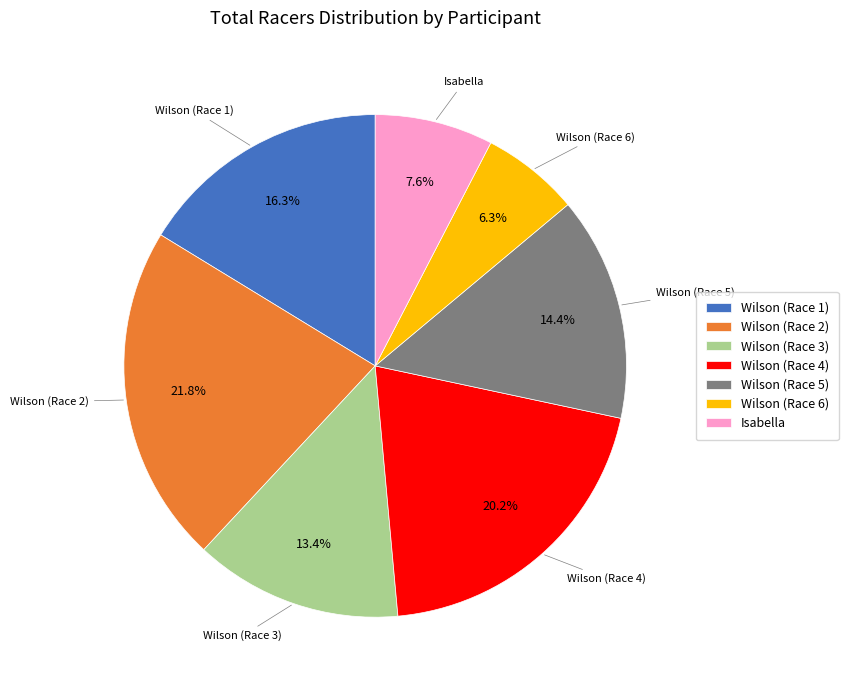

What is the smallest slice in the pie chart?

Wilson (Race 6)